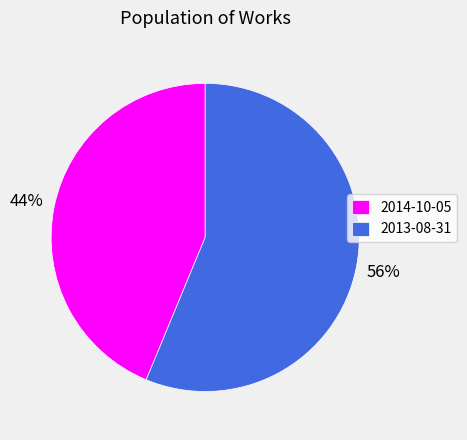

How many segments does this pie chart have?

2